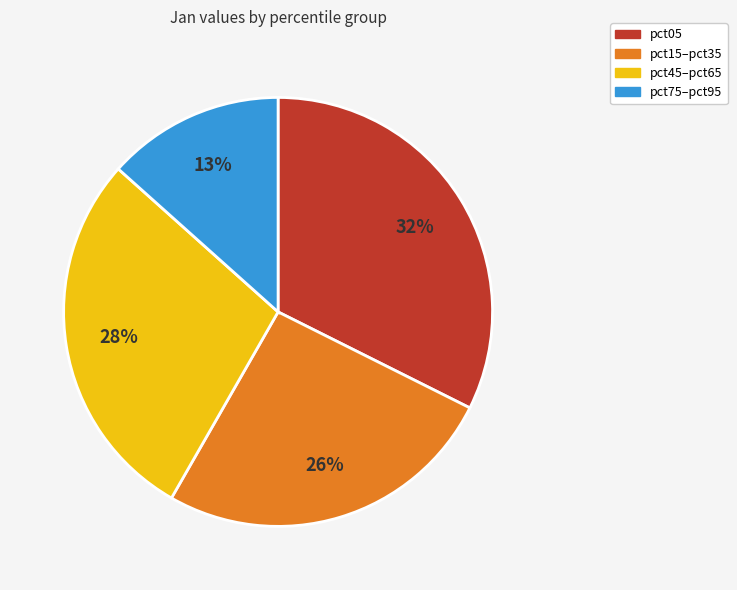

To the nearest percent, what is the difference between the largest and smallest slice percentages?

19%